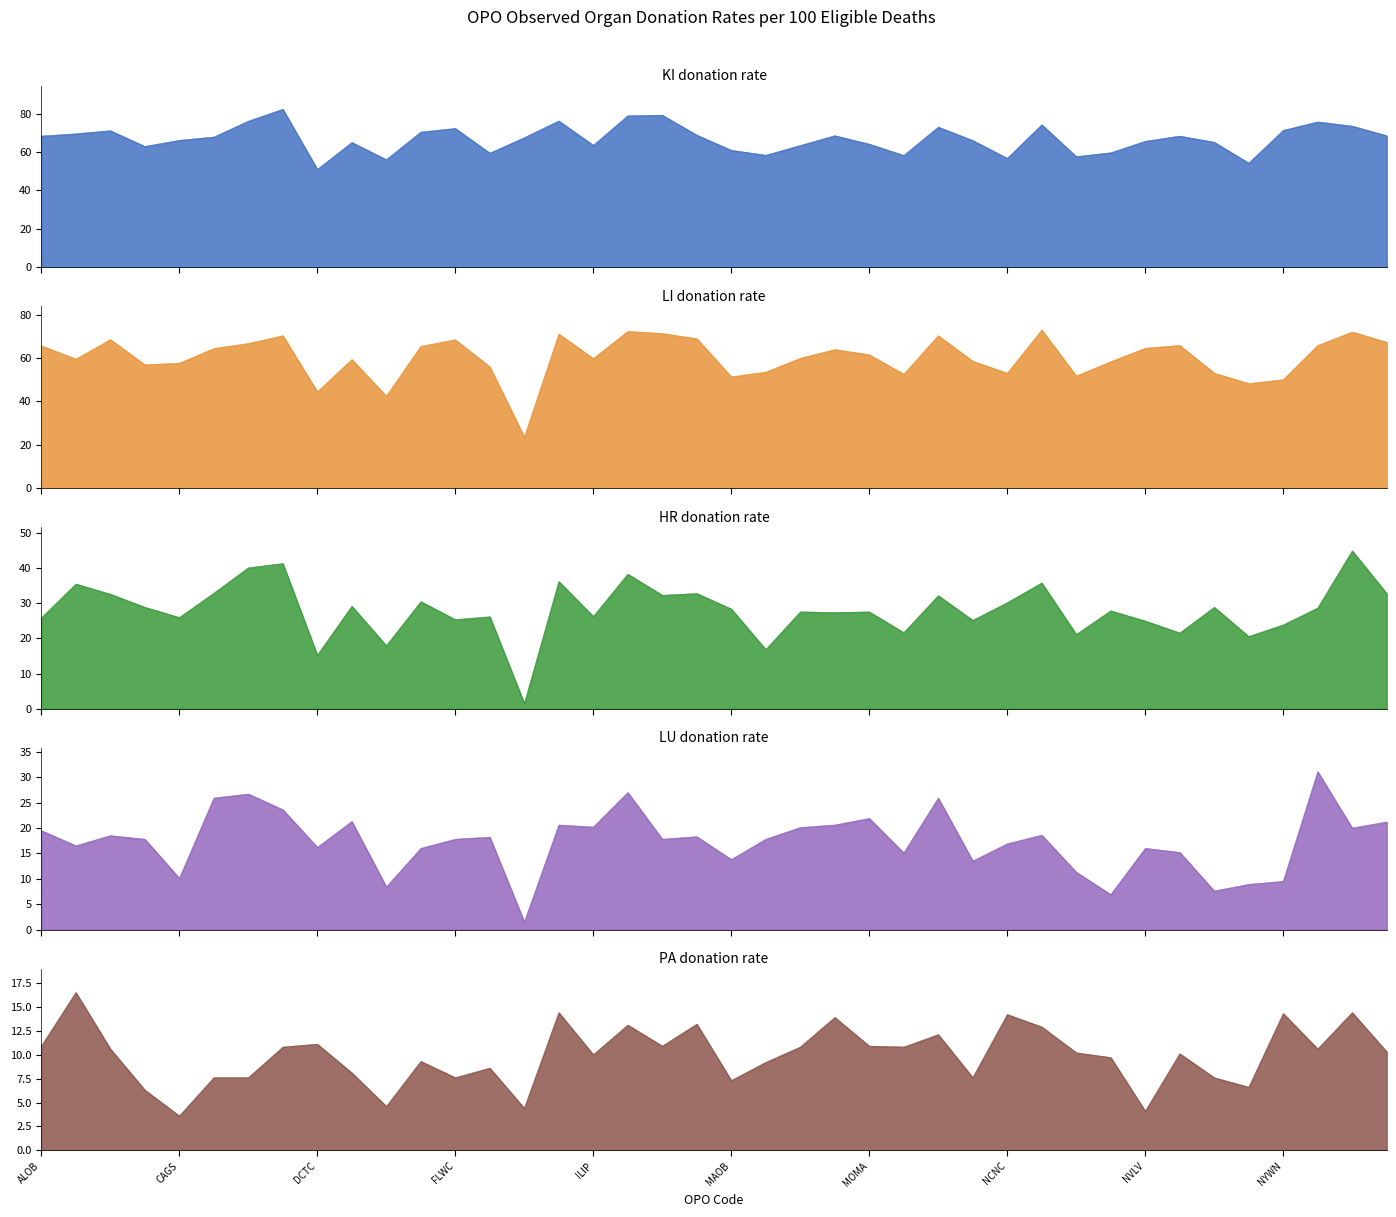

At how many categories does at least one series exceed 50?

40